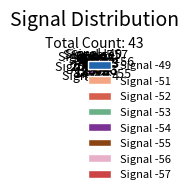

Is the sum of Signal -54 and Signal -57 greater than half?

No